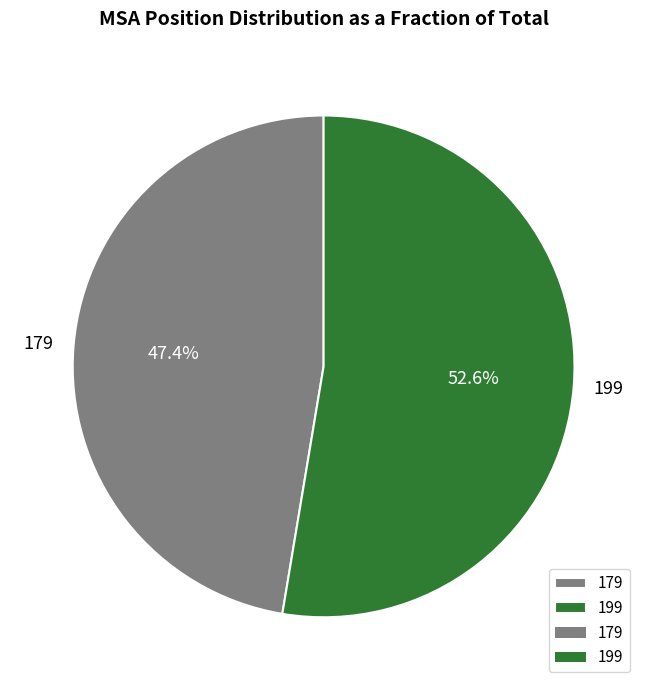

Is it true that 199 is 53% of the pie?

True